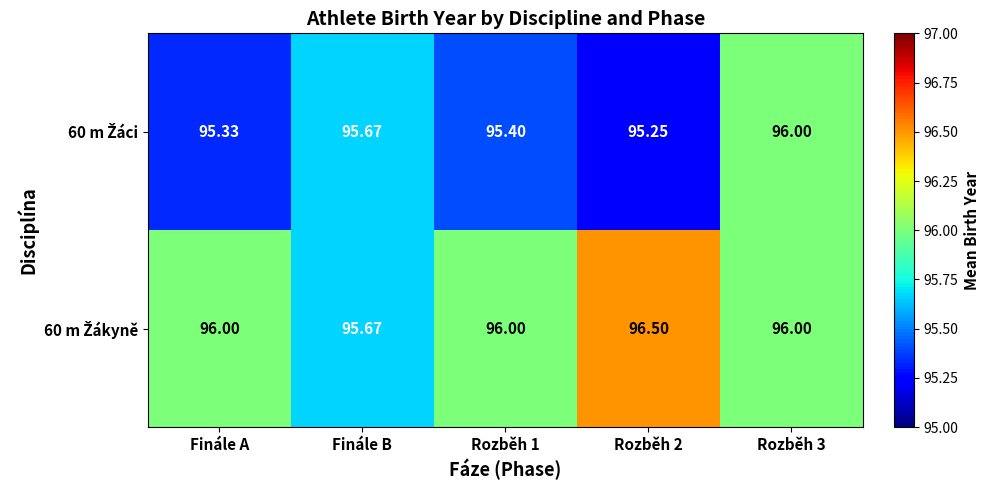

Count the number of data series in this chart.

2